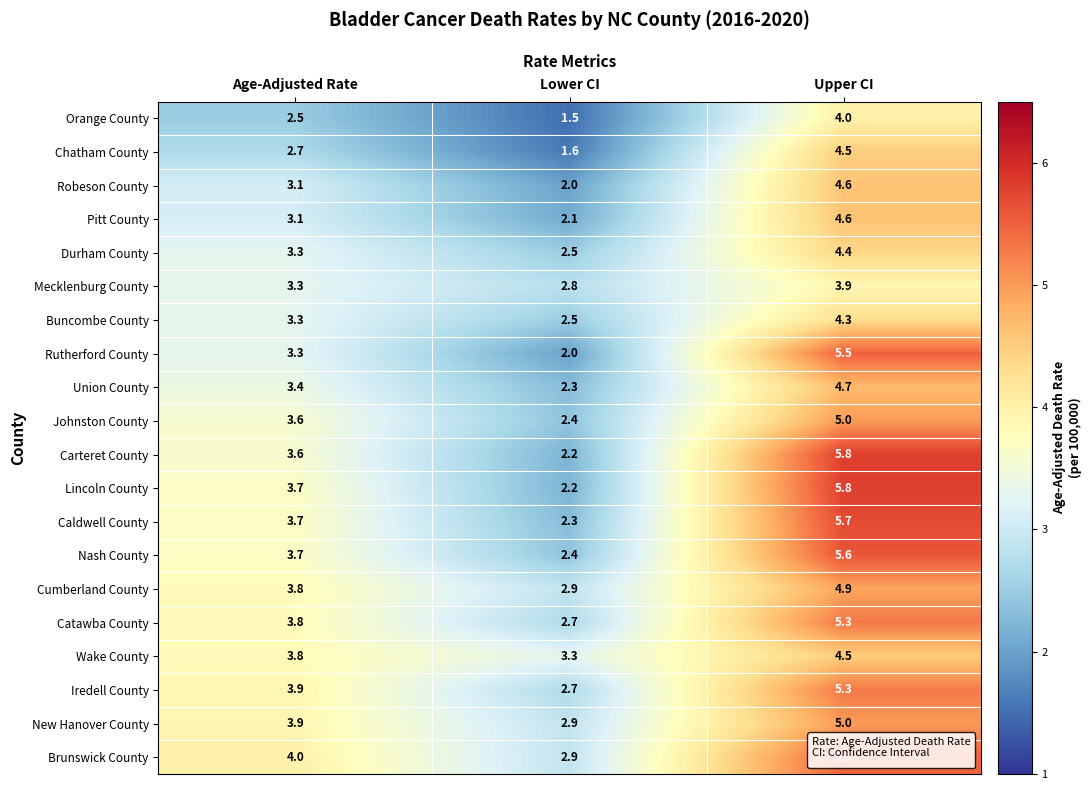

What is the approximate value of Wake County at Age-Adjusted Rate?

3.8